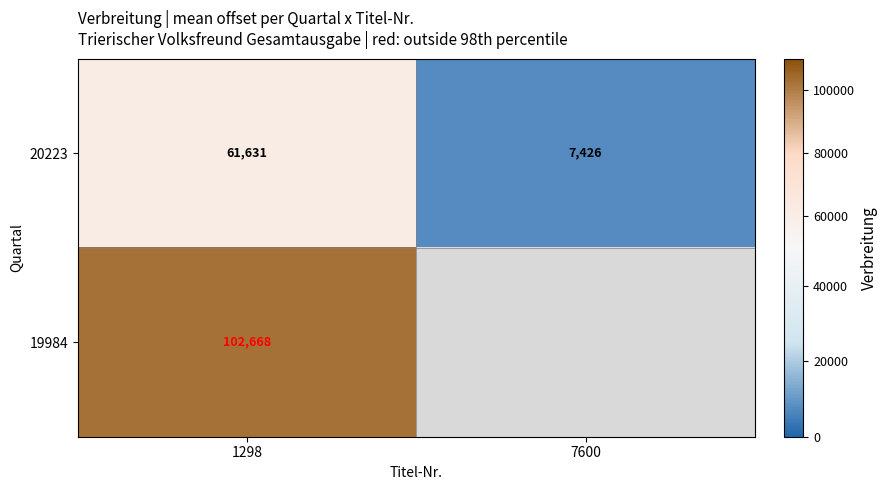

What is the sum of all 20223 values?

69057